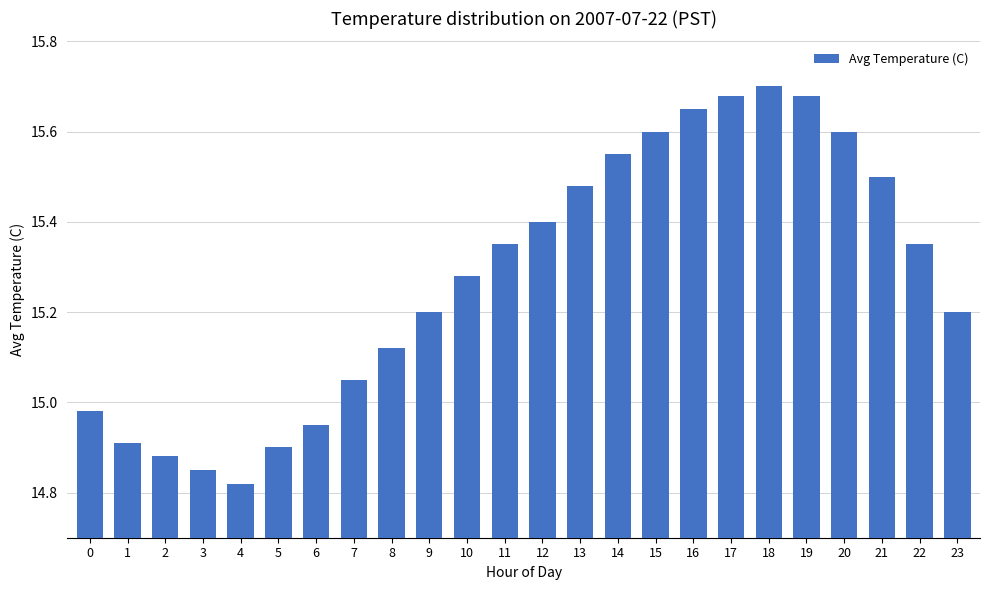

True or false: the data shows 4.8 at 13.

False